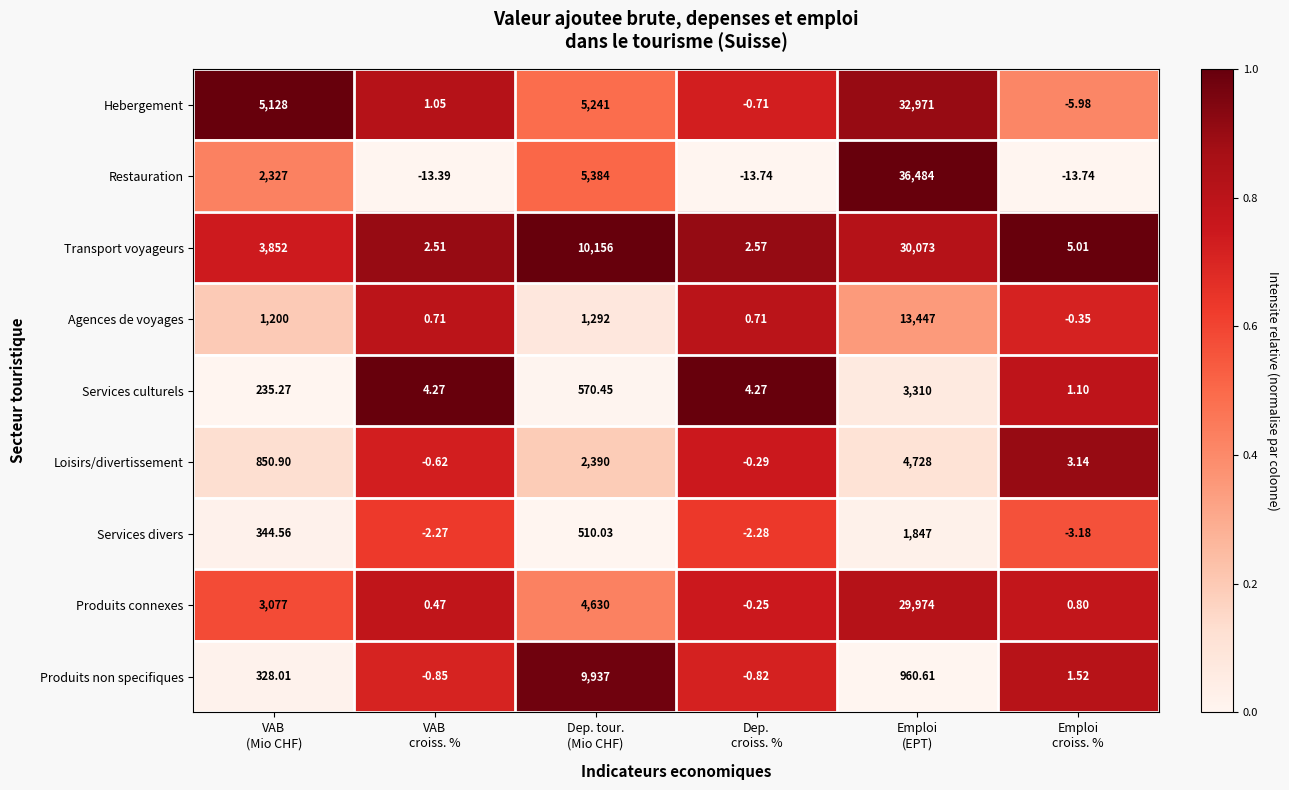

How many positive values does the Produits connexes series have?

5